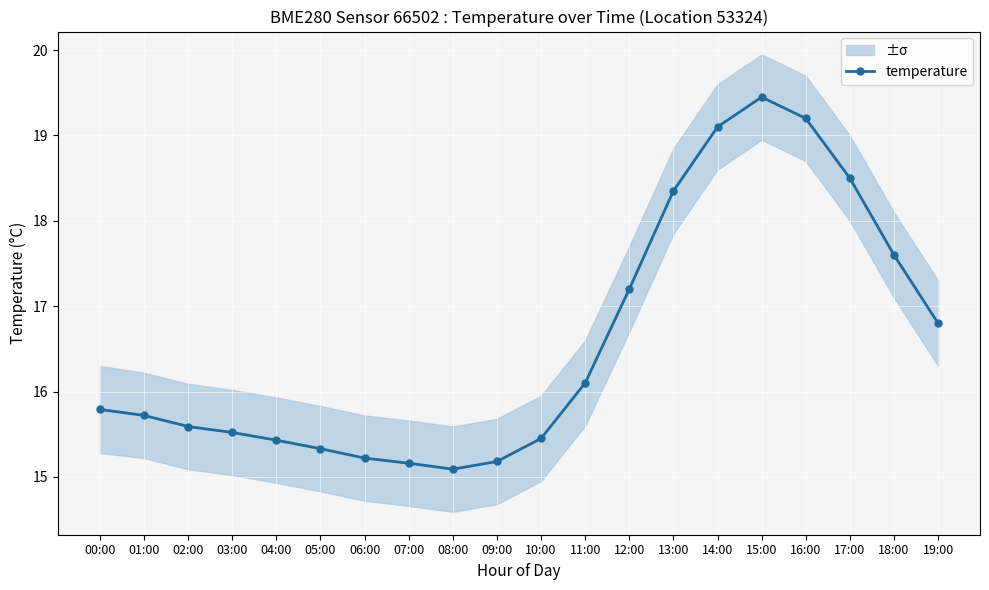

What is the change in value from 10:00 to 11:00?

+0.7